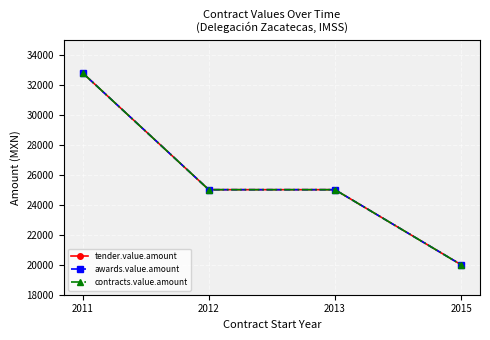

Reading left to right, what are all the values shown in this chart?

tender.value.amount: 2011=32780	2012=25000	2013=25000	2015=20000
awards.value.amount: 2011=32780	2012=25000	2013=25000	2015=20000
contracts.value.amount: 2011=32780	2012=25000	2013=25000	2015=20000